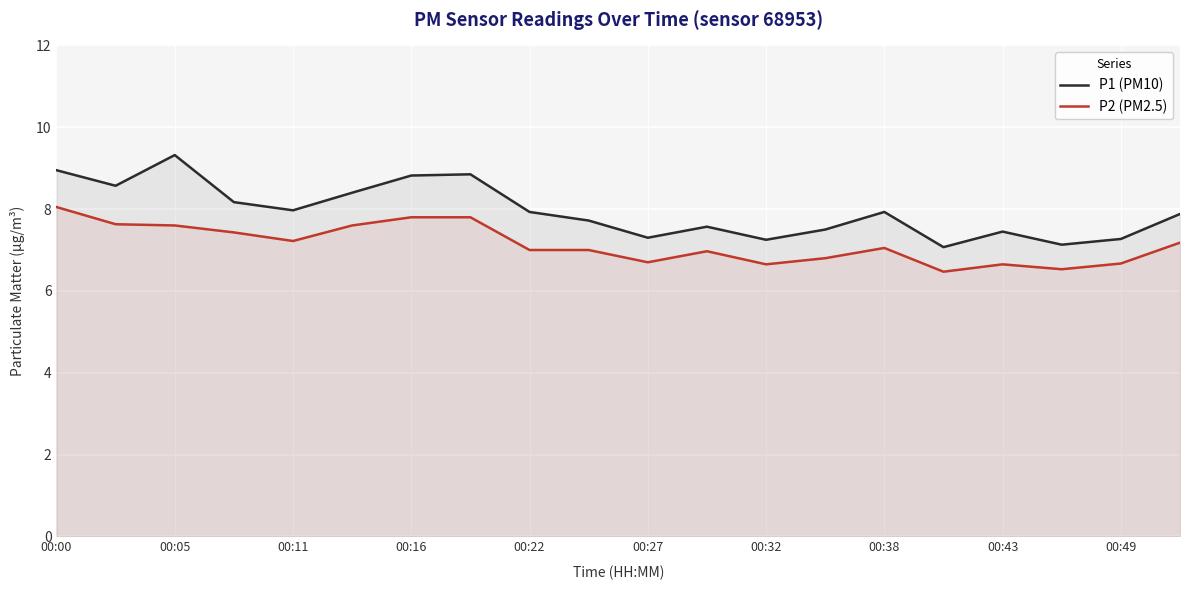

What is the lowest value of the P1 (PM10) series?

7.1